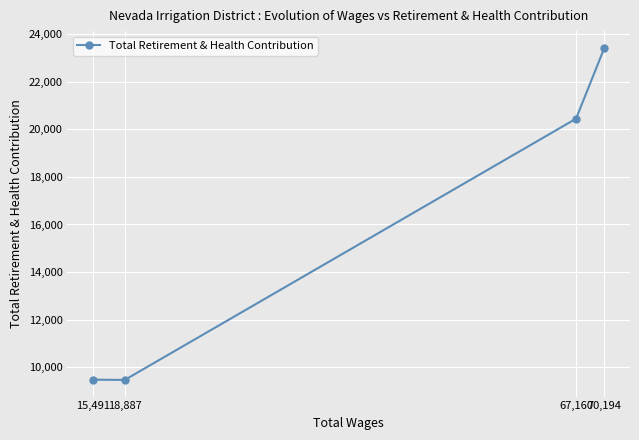

Rank the categories by value from highest to lowest.

70,194, 67,160, 15,491, 18,887